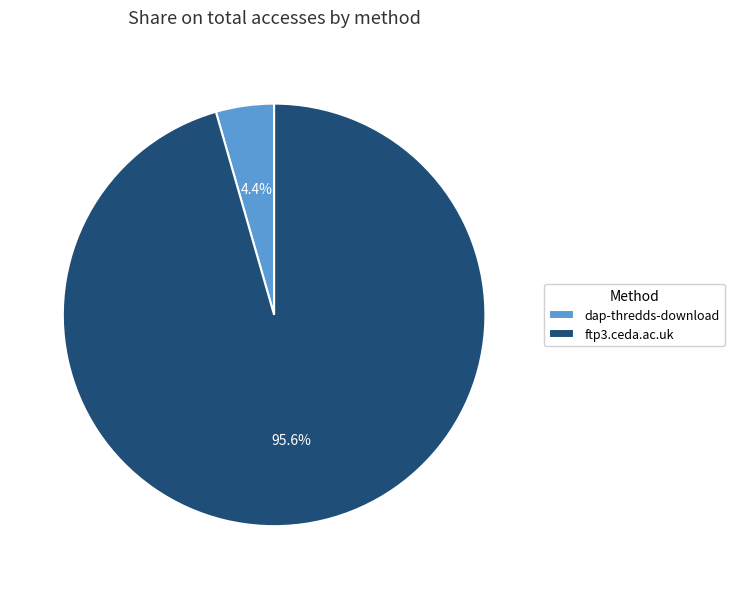

Do ftp3.ceda.ac.uk and dap-thredds-download together represent more than half of the pie?

Yes